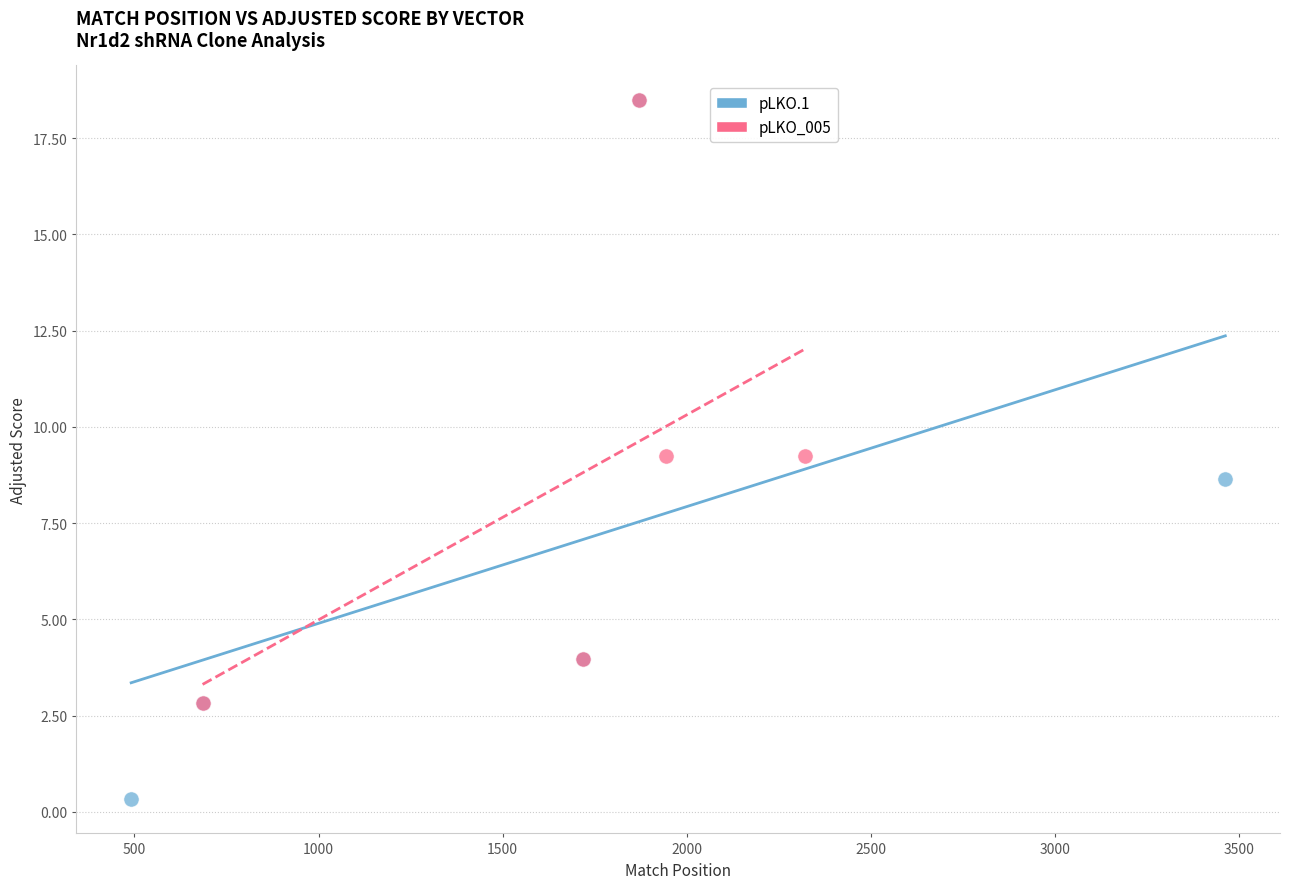

Which series reaches the minimum Y coordinate?

pLKO.1